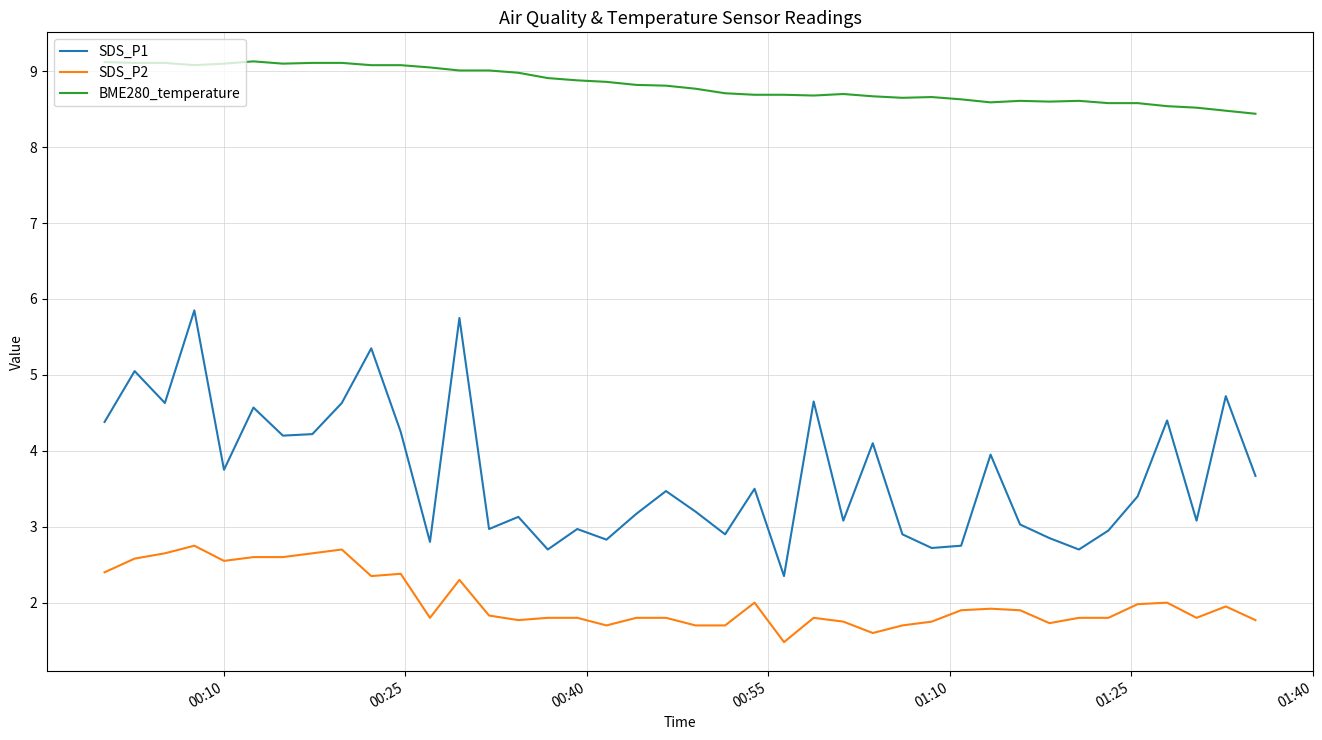

Which series has the largest total across all categories?

BME280_temperature